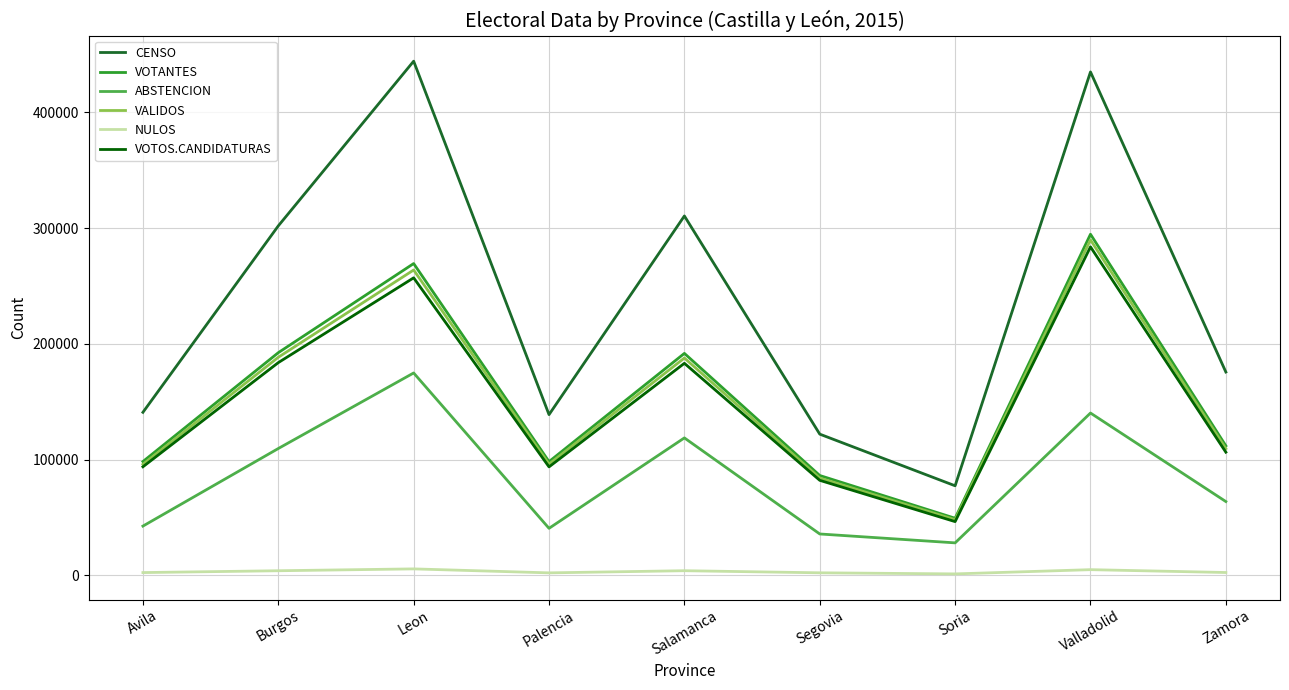

Count the number of data series in this chart.

6